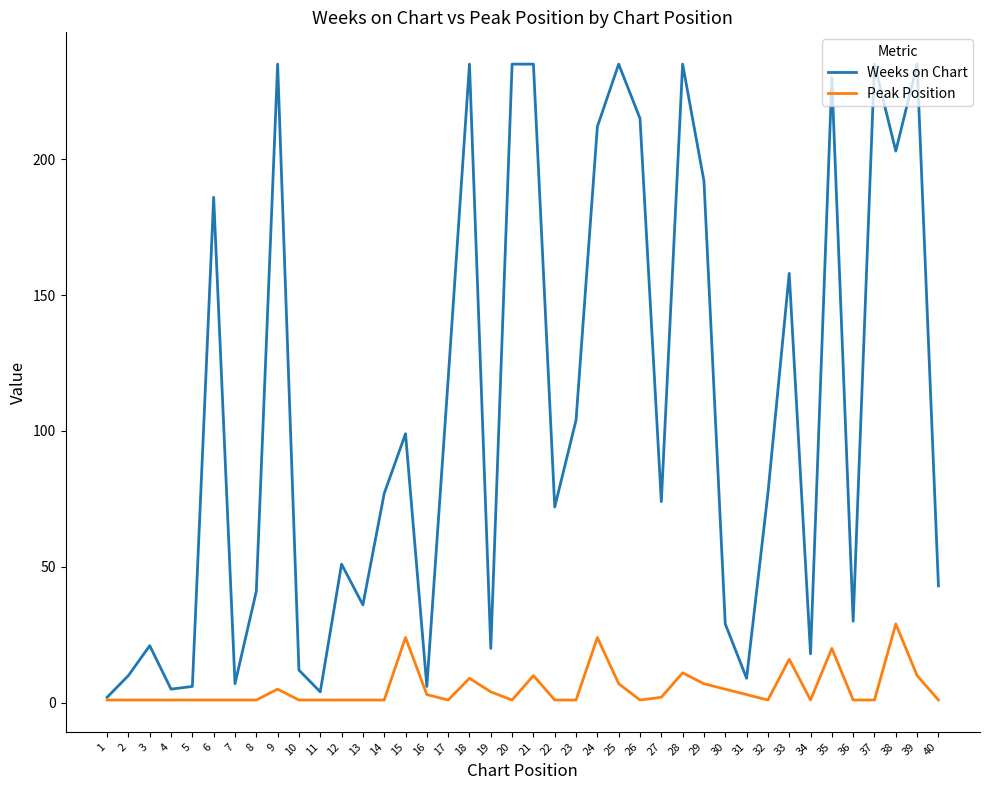

What is the highest value of the Weeks on Chart series?

235